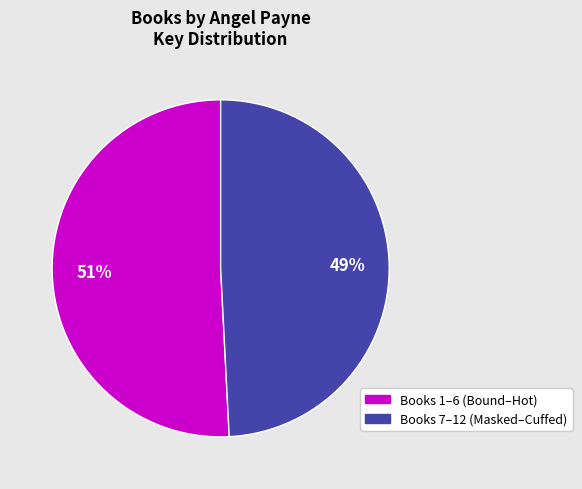

To the nearest percent, what is the difference between the largest and smallest slice percentages?

2%